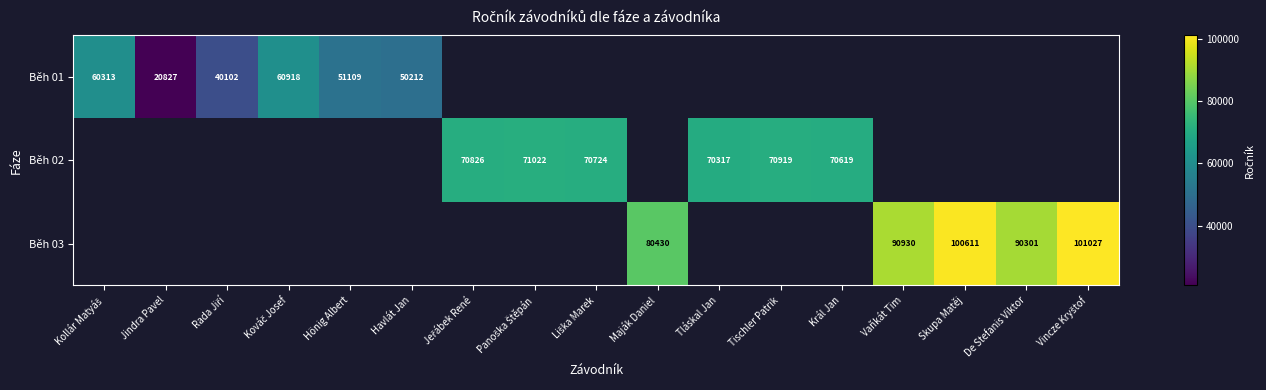

The Běh 03 series shows 53368 at Maják Daniel. True or false?

False